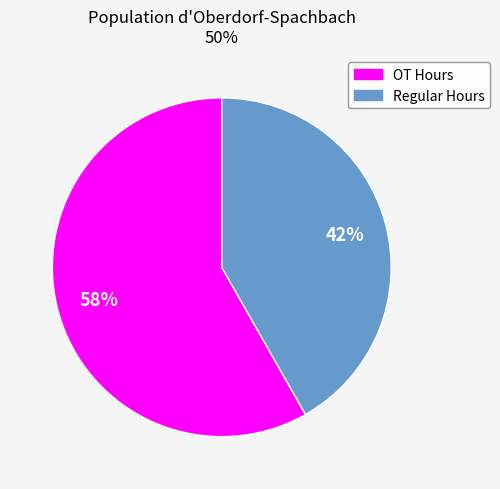

Does any single category account for the majority?

Yes